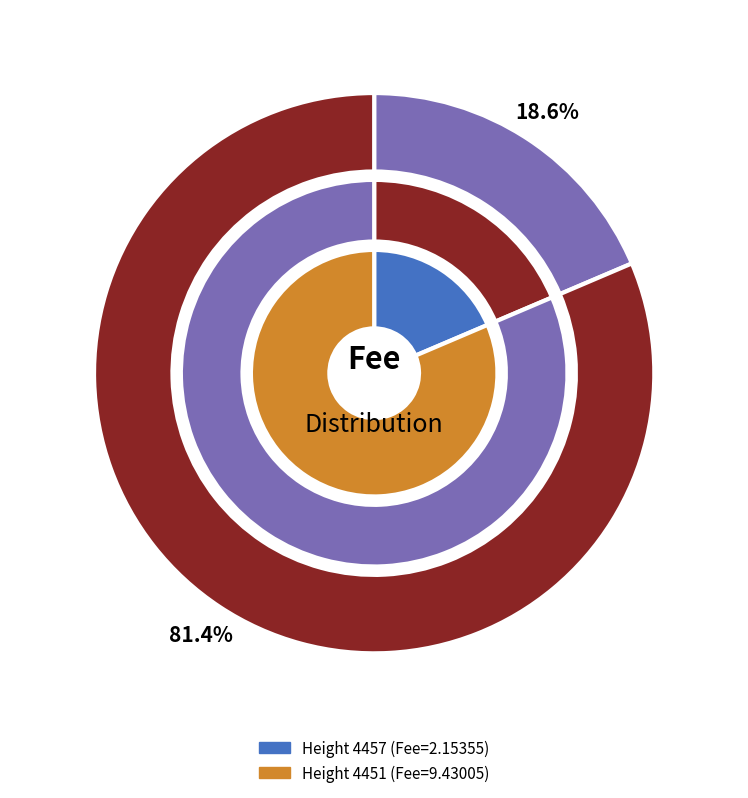

Count the number of slices in the pie.

2